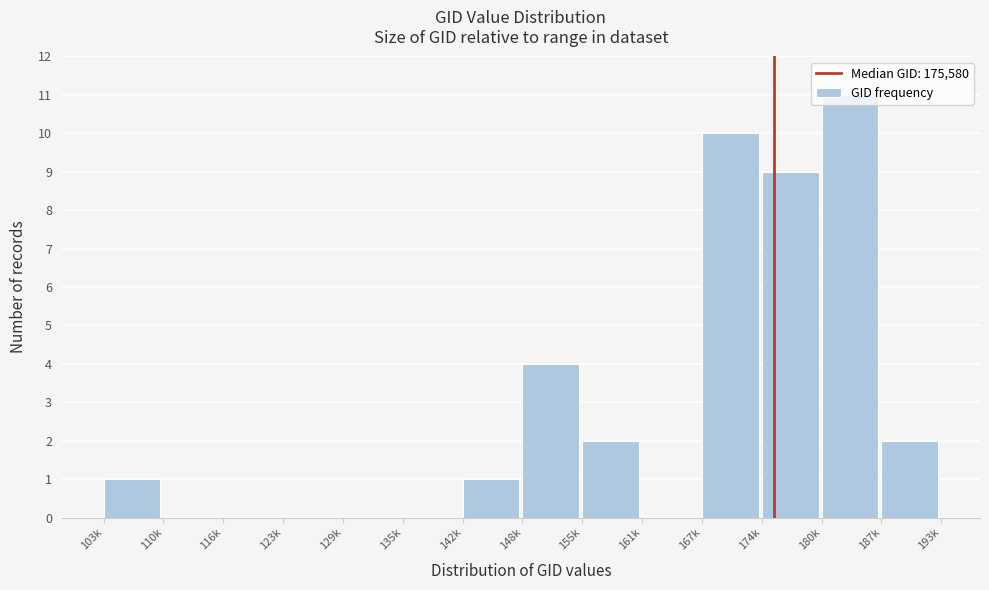

Is it true that the value at 135k is -3?

False